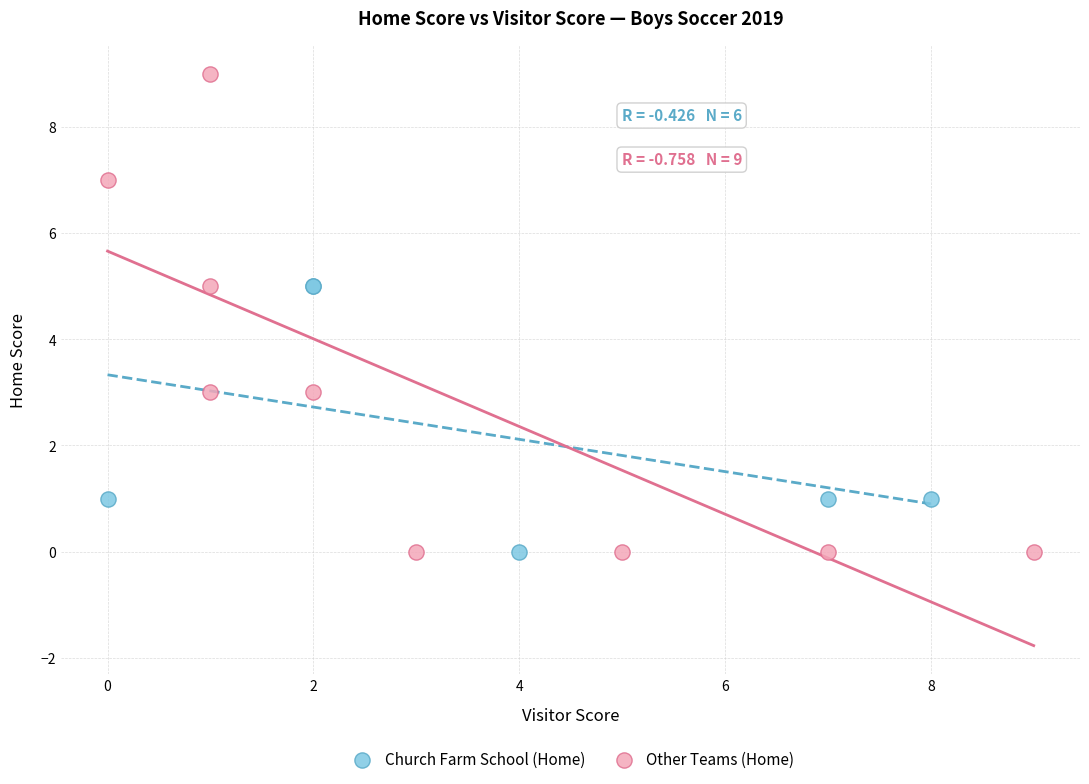

Which series has the widest spread of Y values?

Other Teams (Home)